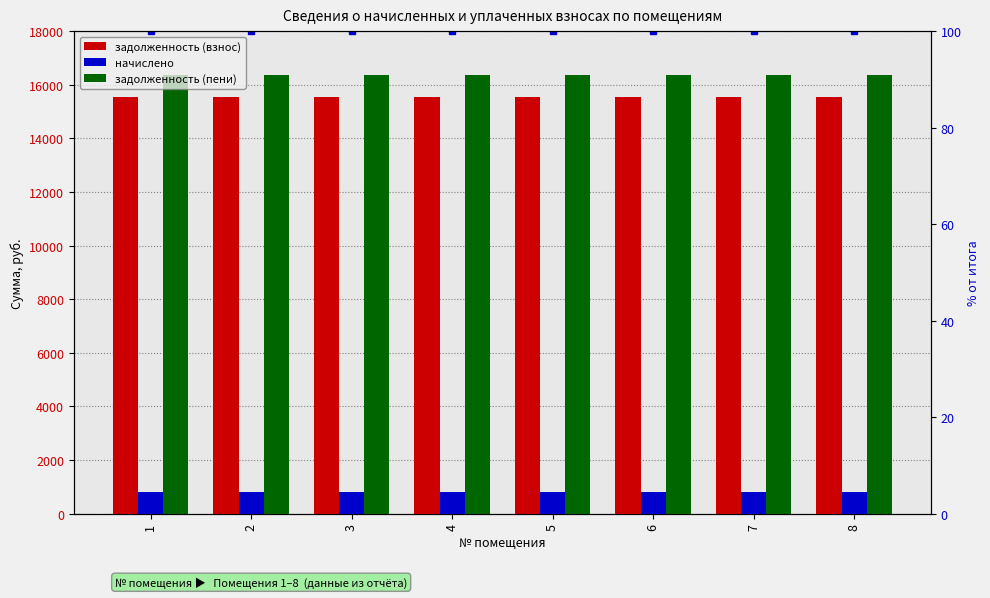

Reading left to right, what are all the values shown in this chart?

задолженность (взнос): 1=15550.1	2=15550.1	3=15550.1	4=15550.1	5=15550.1	6=15550.1	7=15550.1	8=15550.1
начислено: 1=814.3	2=814.3	3=814.3	4=814.3	5=814.3	6=814.3	7=814.3	8=814.3
задолженность (пени): 1=16364.3	2=16364.3	3=16364.3	4=16364.3	5=16364.3	6=16364.3	7=16364.3	8=16364.3